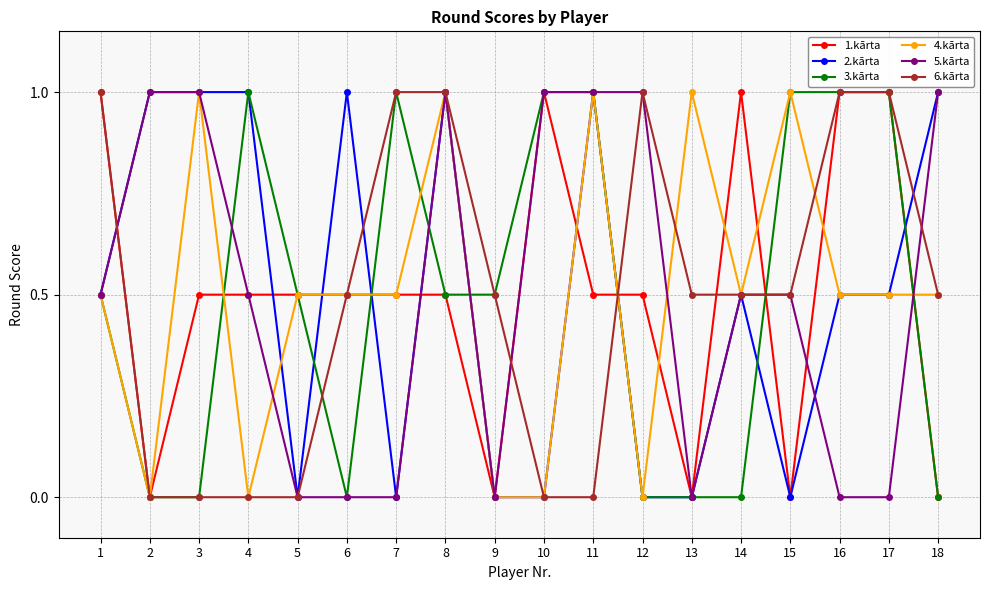

Does the chart display data point markers on the line(s)?

Yes